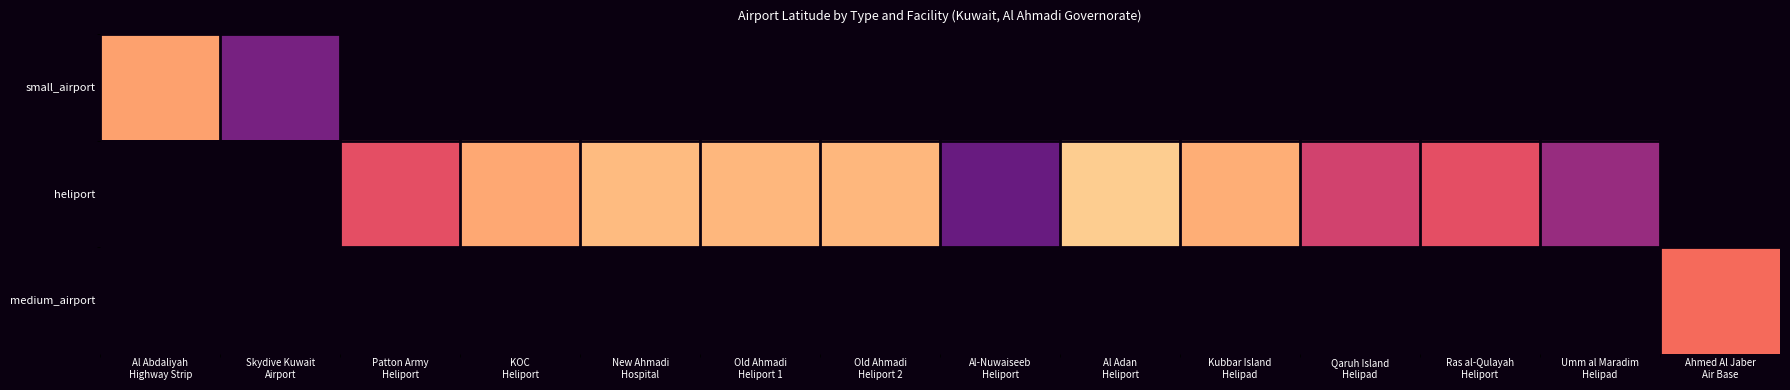

True or false: heliport has a value of 41.7 at Al Adan Heliport.

False